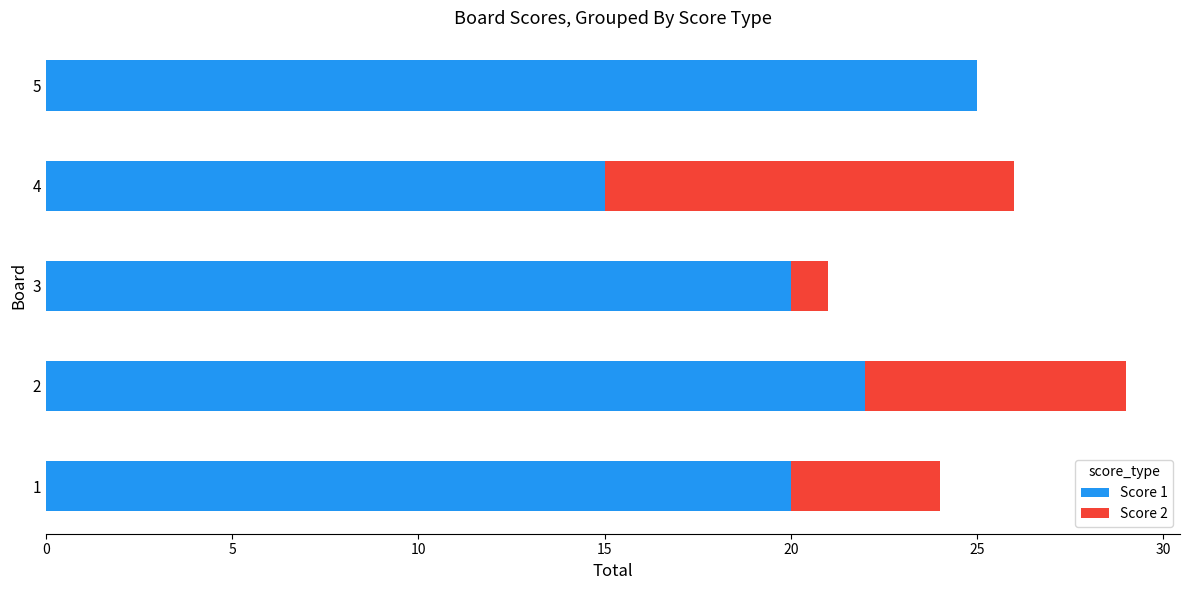

The value of Score 1 at 2 is 30. True or false?

False